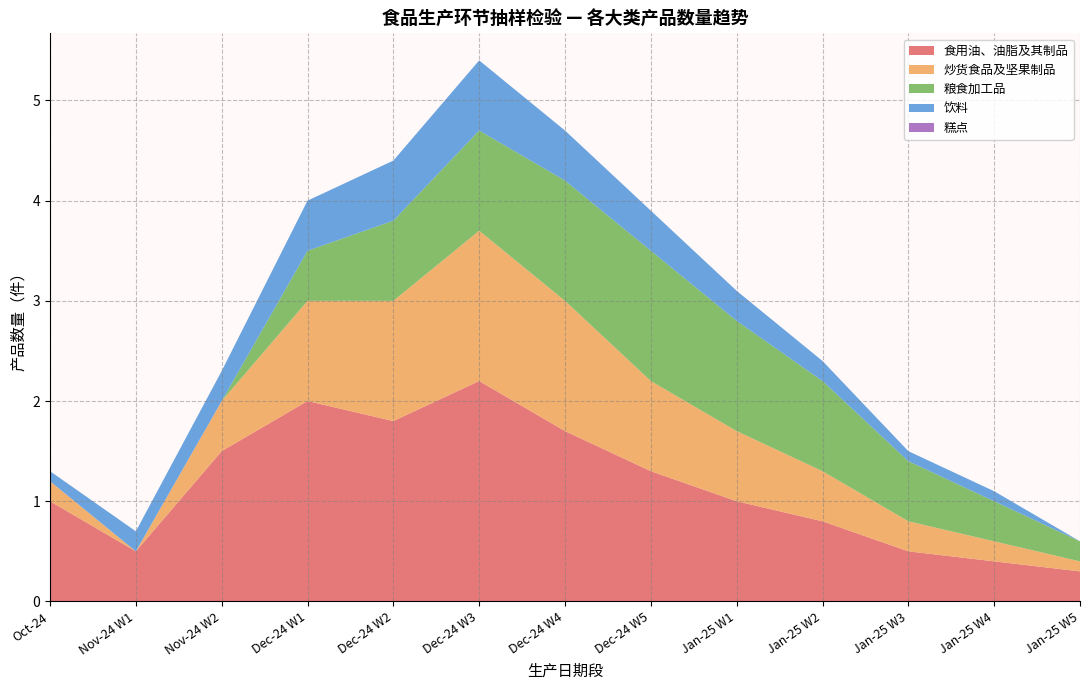

Which category has the highest value in the 食用油、油脂及其制品 series?

Dec-24 W3